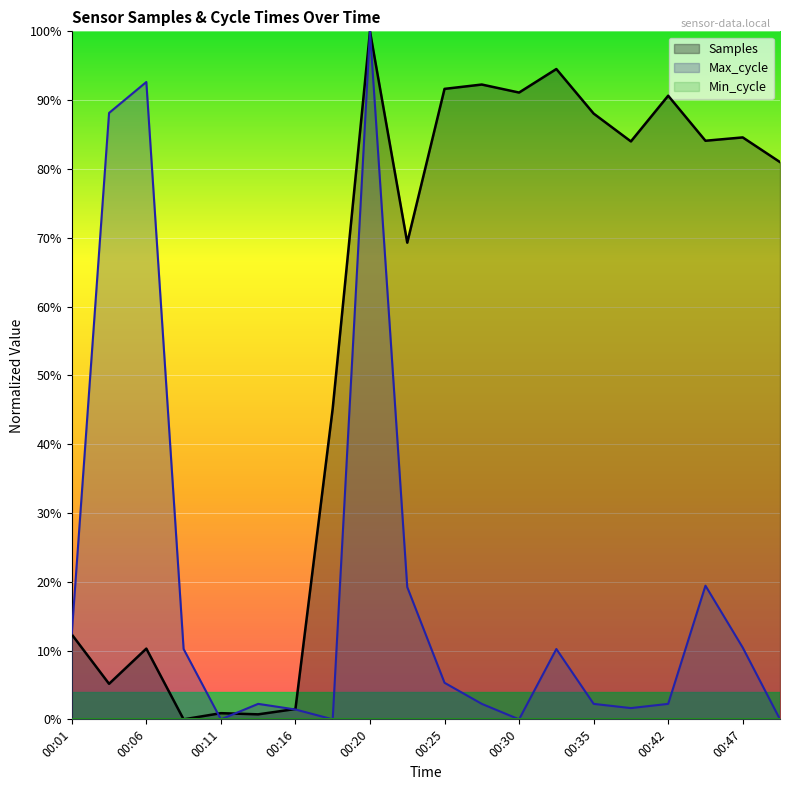

Reading left to right, extract all data points from this chart.

Samples: 00:01=0.1	00:03=0.1	00:06=0.1	00:08=0.0	00:11=0.0	00:13=0.0	00:16=0.0	00:18=0.5	00:20=1.0	00:23=0.7	00:25=0.9	00:28=0.9	00:30=0.9	00:33=0.9	00:35=0.9	00:40=0.8	00:42=0.9	00:45=0.8	00:47=0.8	00:50=0.8
Max_cycle: 00:01=0.1	00:03=0.9	00:06=0.9	00:08=0.1	00:11=0.0	00:13=0.0	00:16=0.0	00:18=0.0	00:20=1.0	00:23=0.2	00:25=0.1	00:28=0.0	00:30=0.0	00:33=0.1	00:35=0.0	00:40=0.0	00:42=0.0	00:45=0.2	00:47=0.1	00:50=0.0